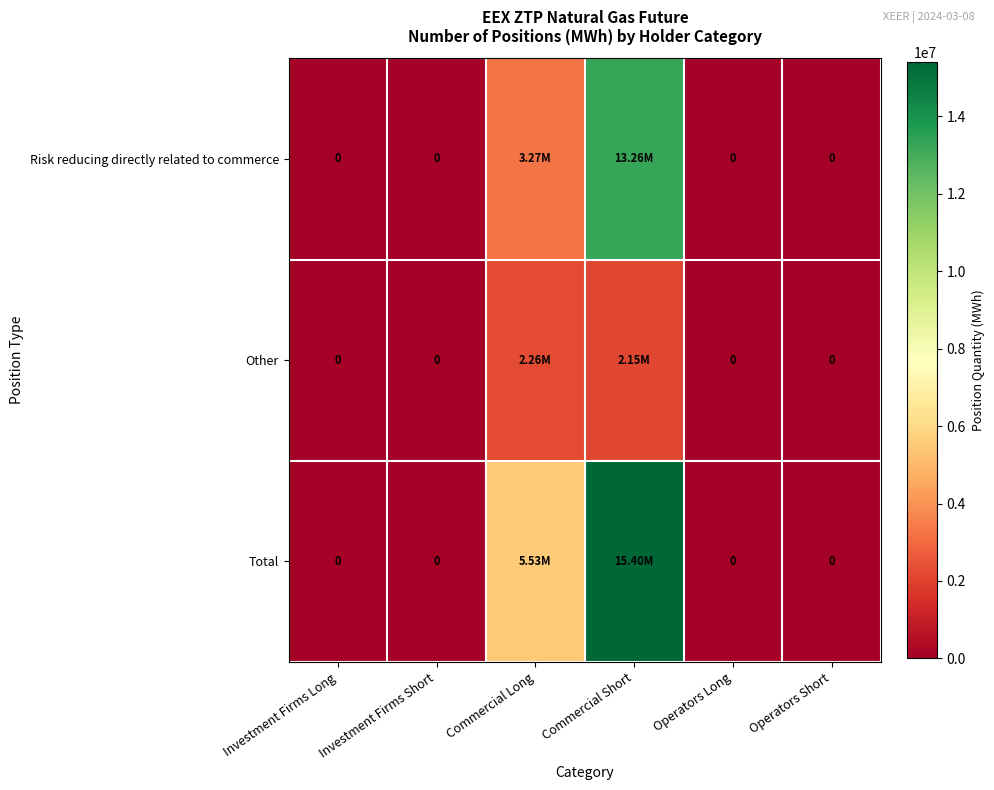

Where is Total nearest to the value 7701895?

Commercial Long